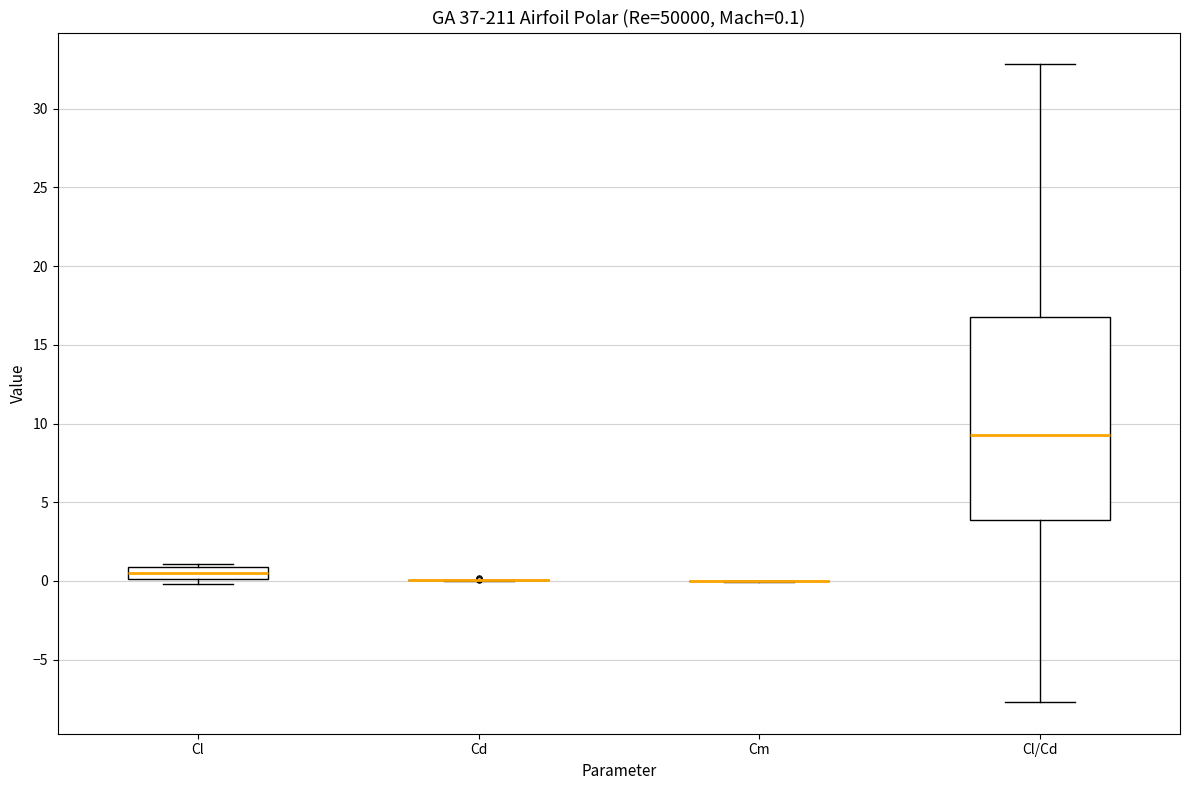

Which box is the tallest, from its lower edge to its upper edge?

Cl/Cd